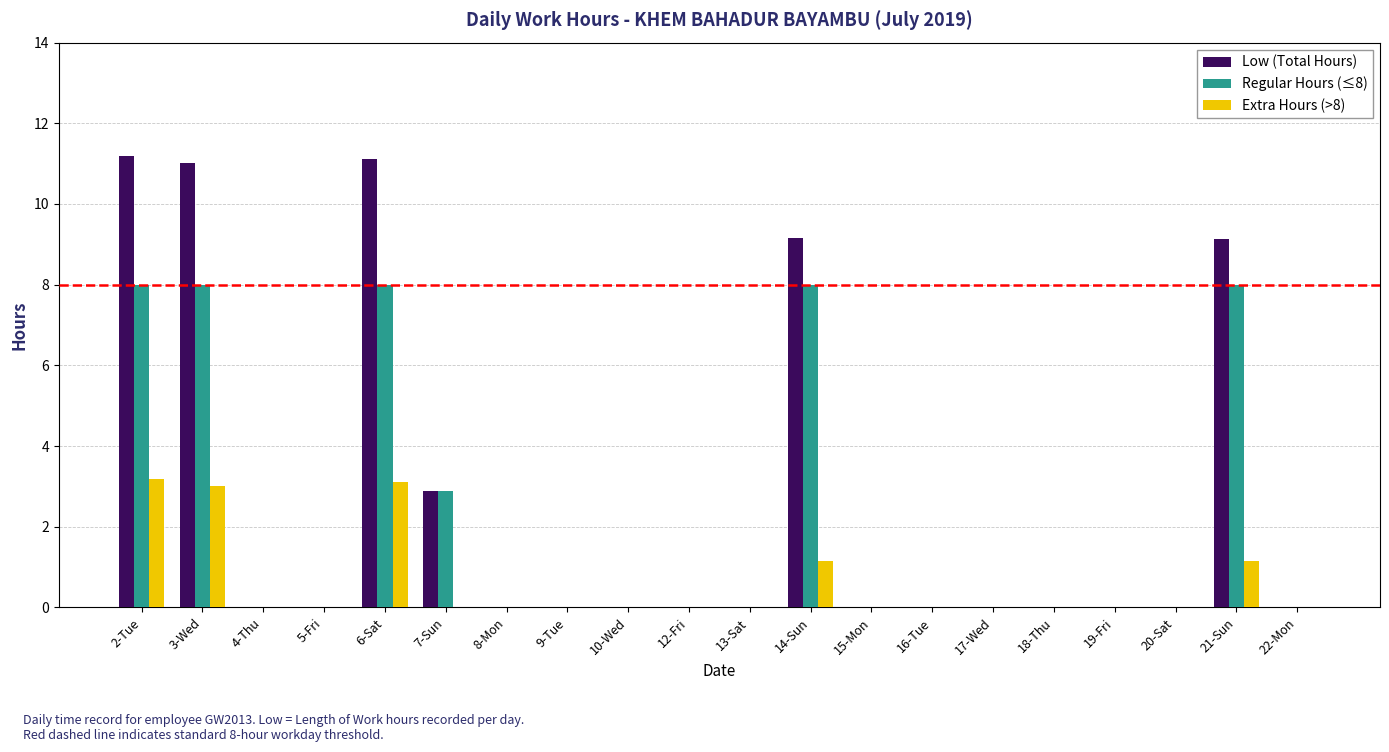

How many groups of bars are there?

20